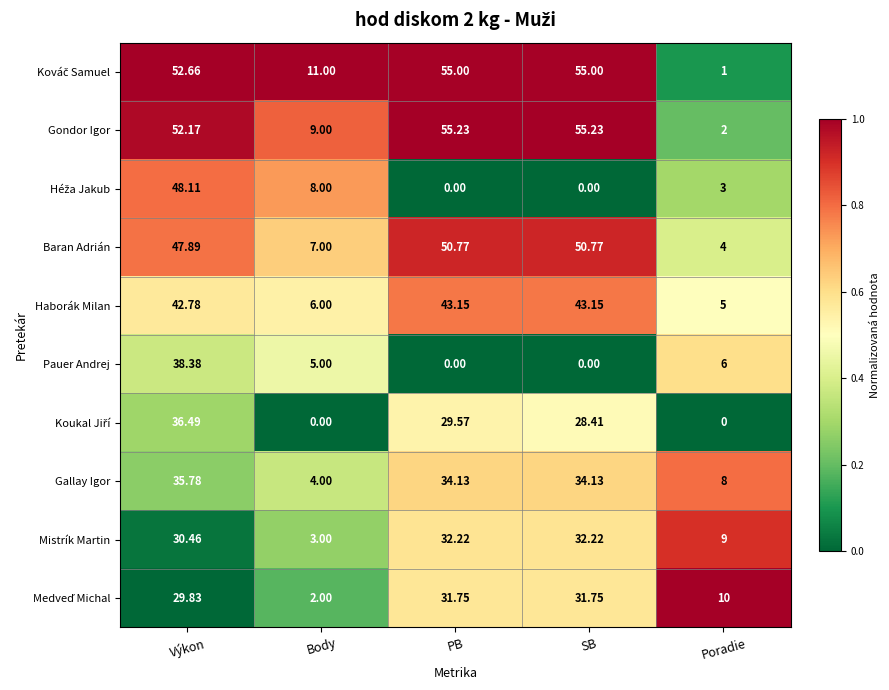

At which category is the sum across all series the highest?

Výkon